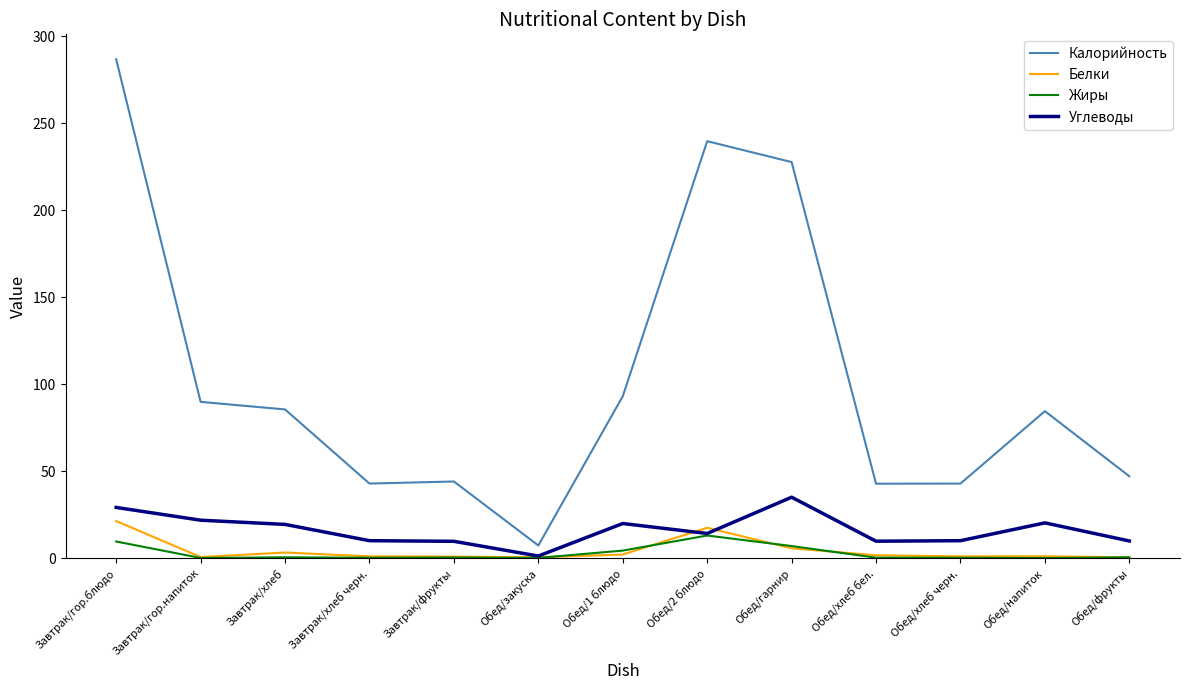

Which series has the widest spread of values?

Калорийность